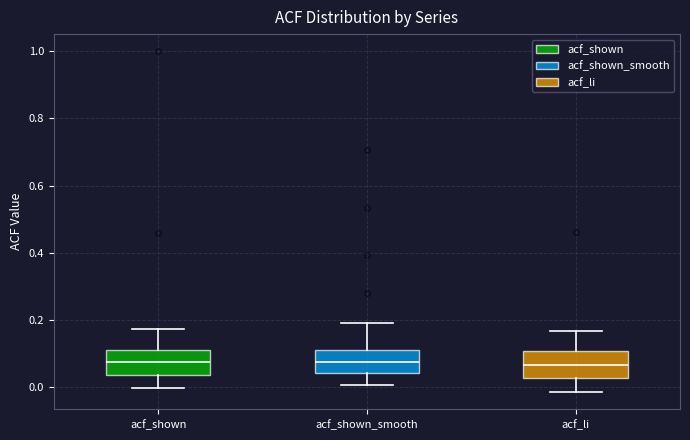

Where is the upper edge of the box for acf_shown_smooth on the y-axis? The values are not printed on the chart, so give them approximately, as read against the axis.

0.10